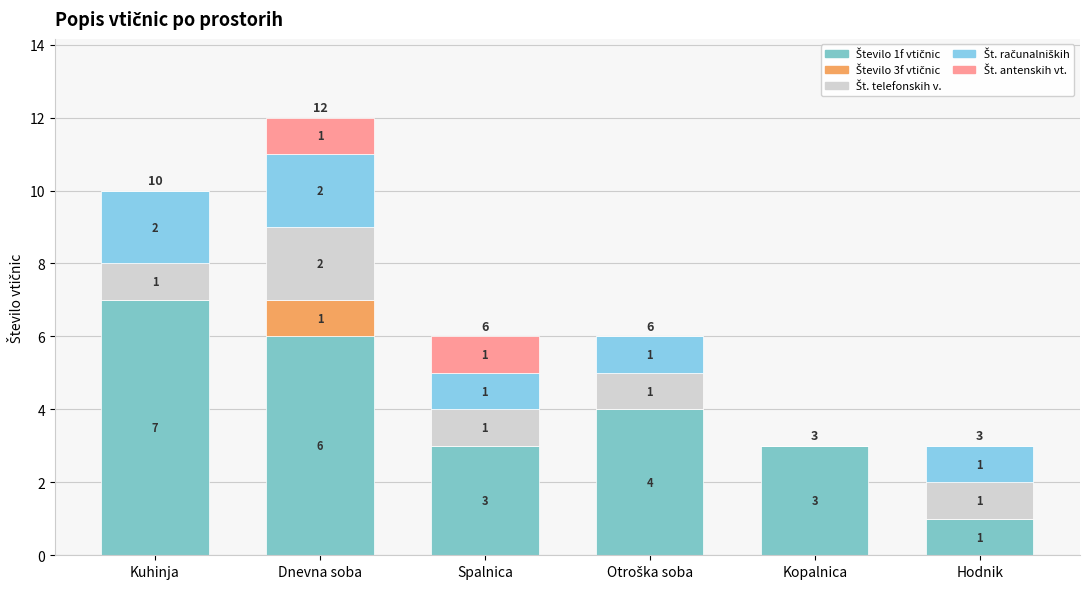

How many categories are shown in the chart?

6